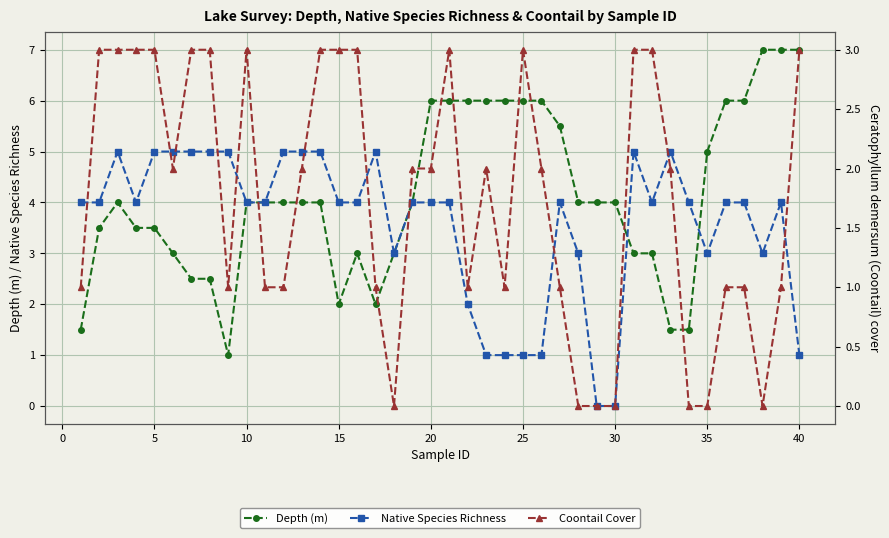

How many data points does each series have?

40